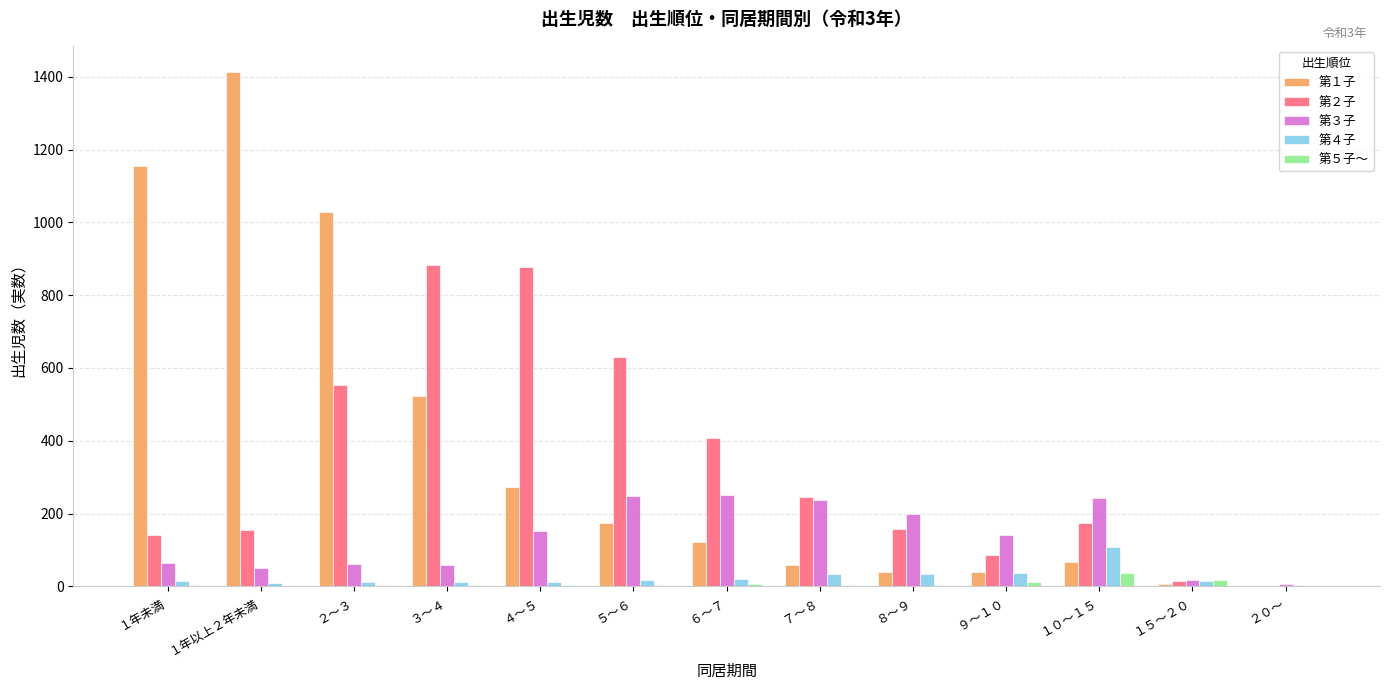

Is the value of 第１子 at ２～３ greater than the value of 第２子 at ８～９?

Yes